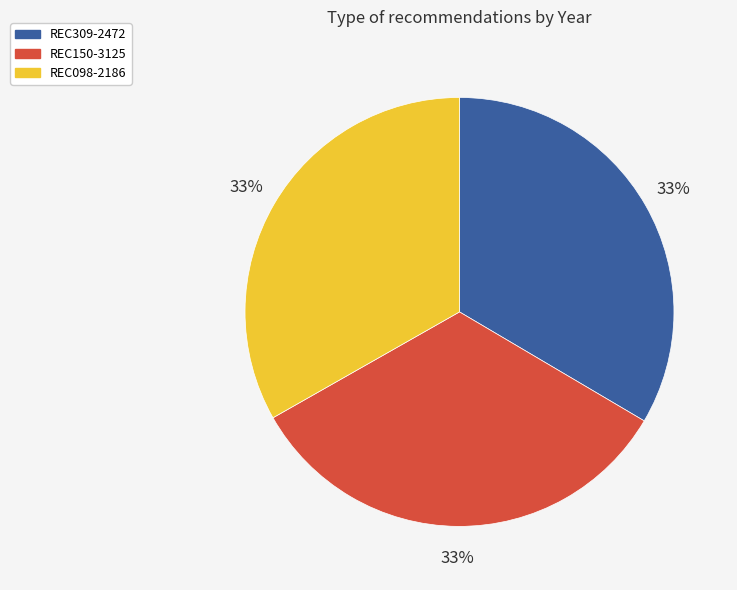

Is it true that REC150-3125 is 25% of the pie?

False